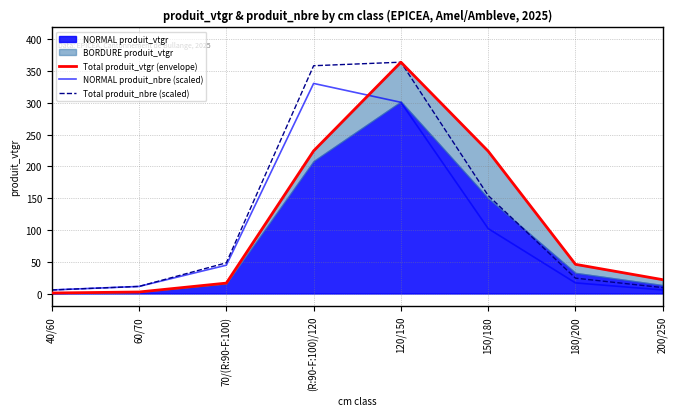

Where is Total produit_nbre (scaled) nearest to the value 184?

150/180